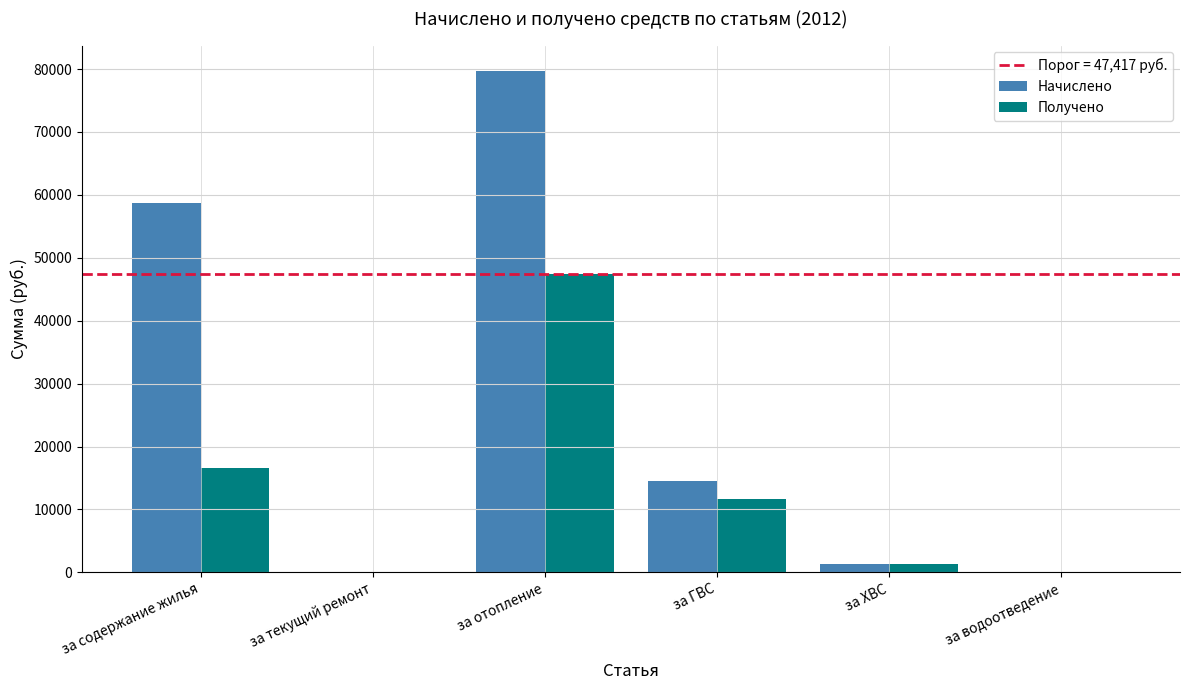

At which label does Получено reach its peak?

за отопление